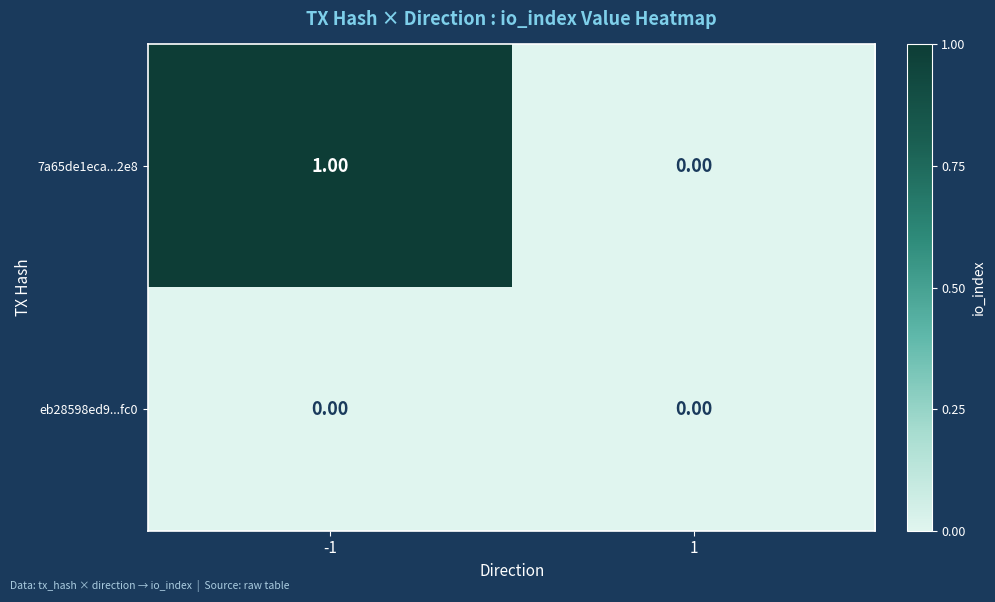

Which series has the widest spread of values?

7a65de1eca...2e8